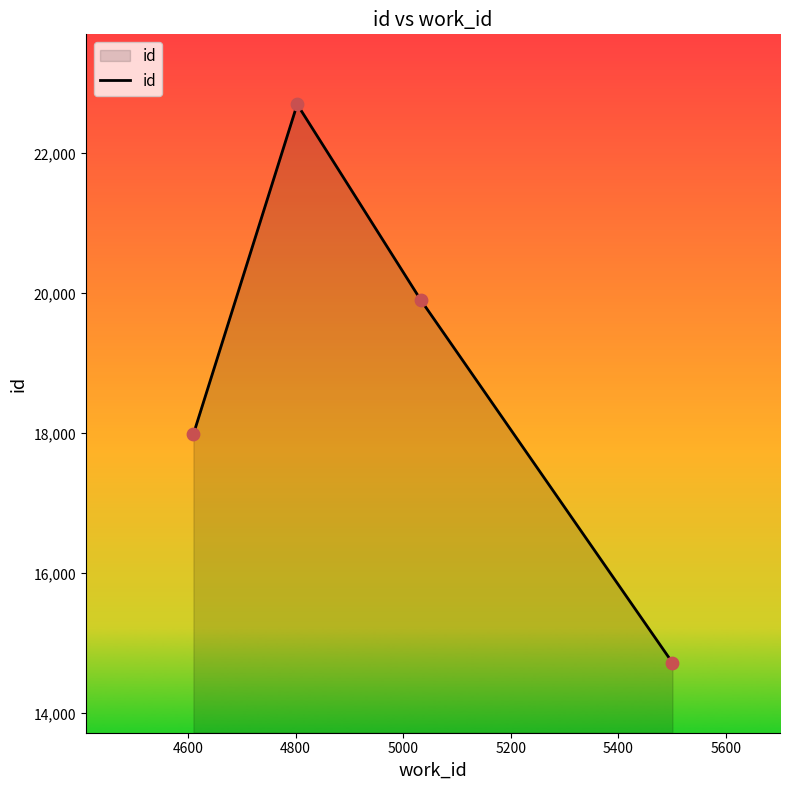

What is the average value?

18829